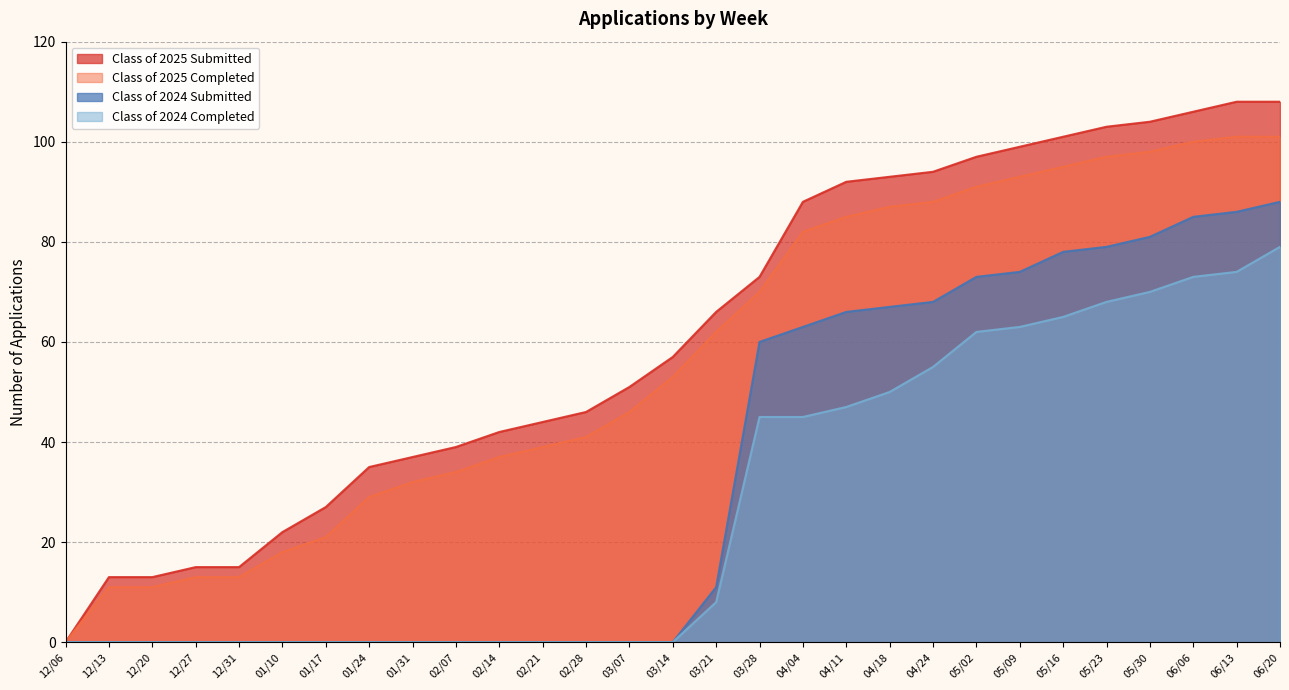

True or false: Class of 2024 Submitted has a value of 51 at 03/07.

False